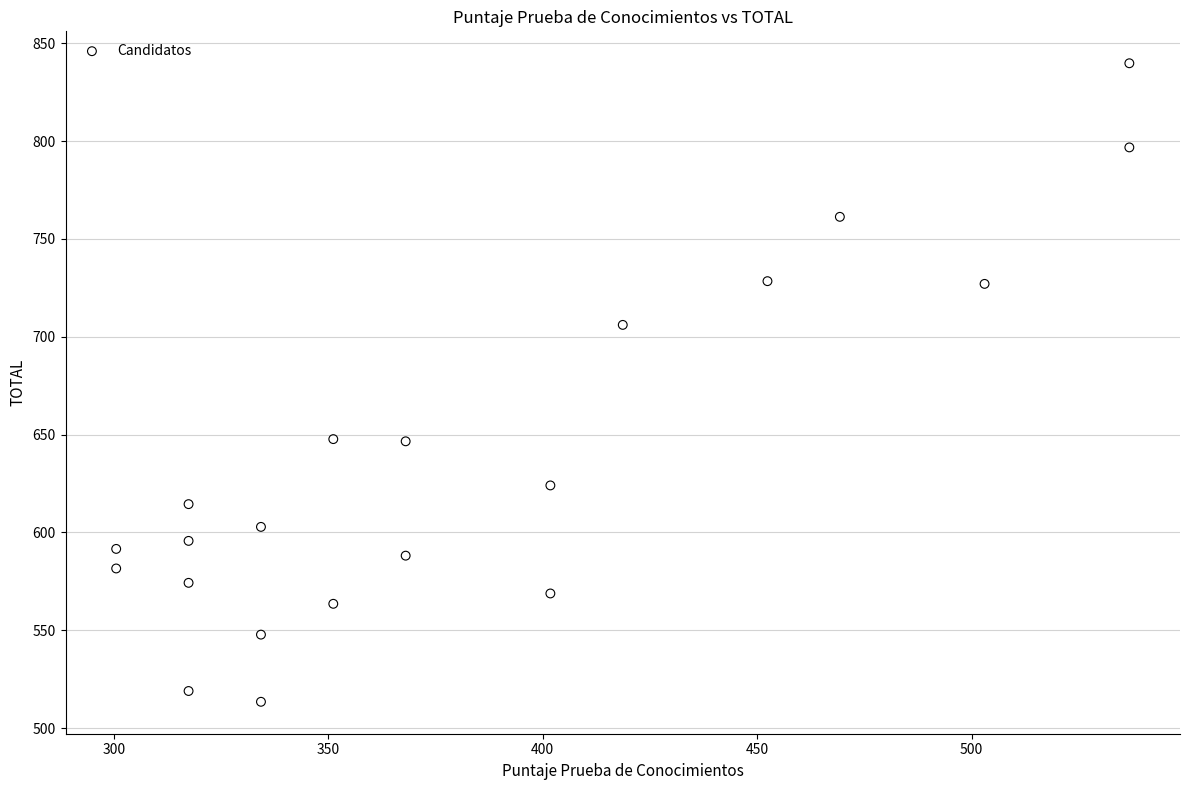

What is the range of Y values (max minus min)?

326.3